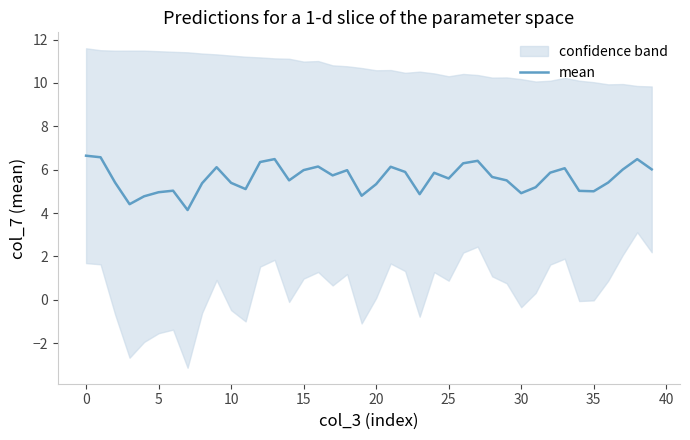

At which label is the value closest to 5?

35